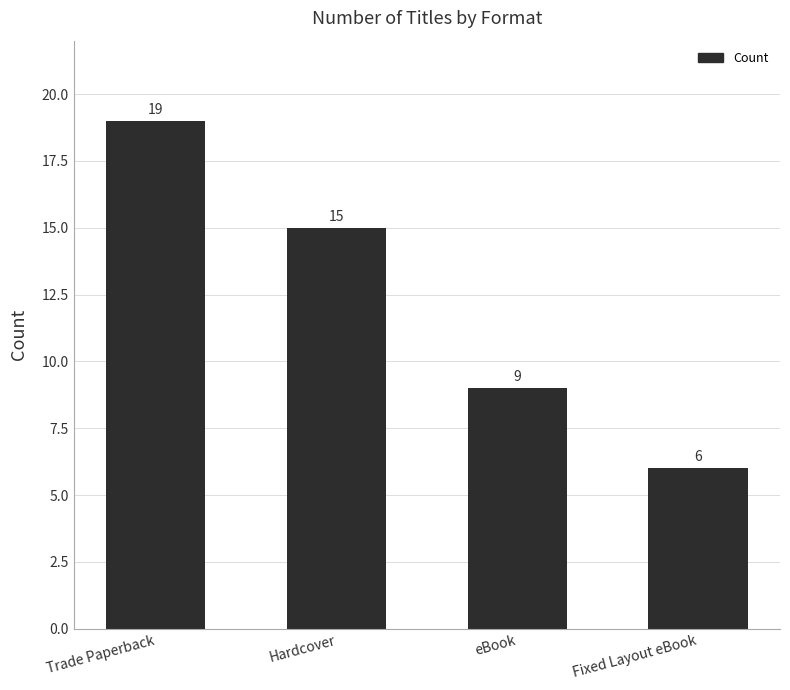

Reading left to right, transcribe all the data shown in this chart.

Trade Paperback=19	Hardcover=15	eBook=9	Fixed Layout eBook=6